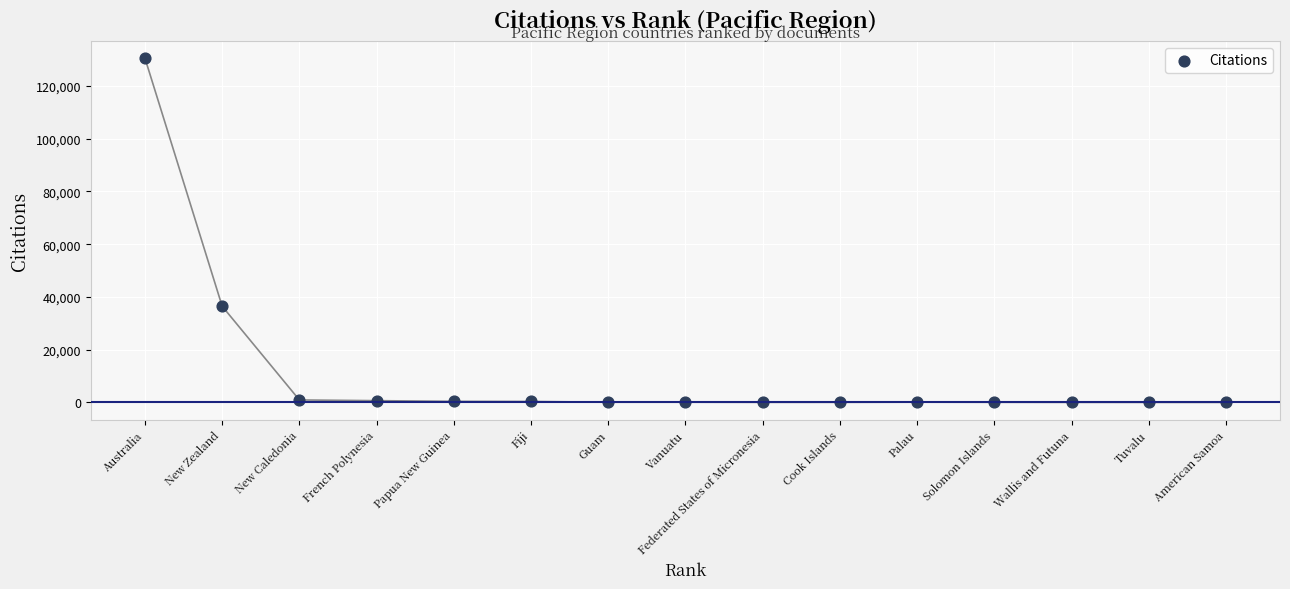

What is the range of X values (max minus min)?

14